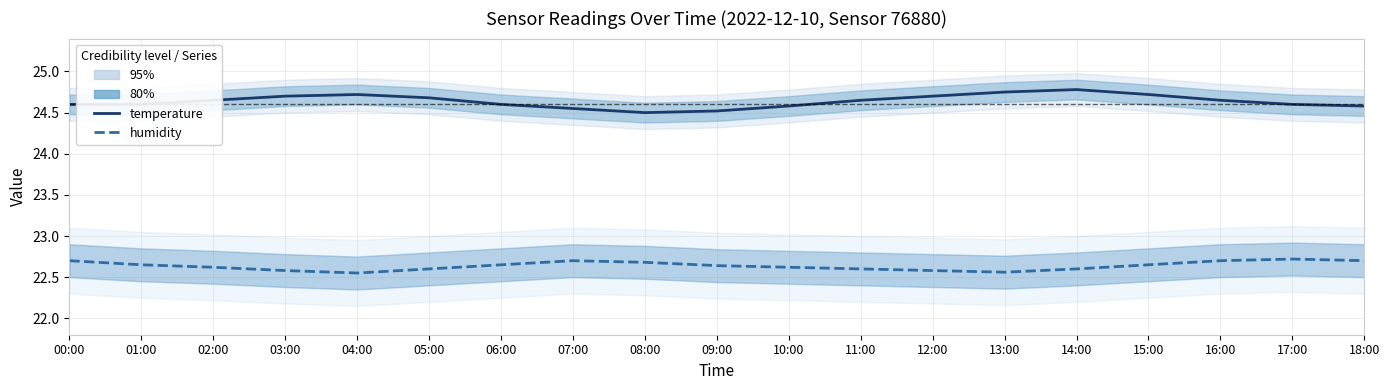

Reading right to left, list all the values displayed in this chart.

temperature: 18:00=24.6	17:00=24.6	16:00=24.6	15:00=24.7	14:00=24.8	13:00=24.8	12:00=24.7	11:00=24.6	10:00=24.6	09:00=24.5	08:00=24.5	07:00=24.6	06:00=24.6	05:00=24.7	04:00=24.7	03:00=24.7	02:00=24.6	01:00=24.6	00:00=24.6
humidity: 18:00=22.7	17:00=22.7	16:00=22.7	15:00=22.6	14:00=22.6	13:00=22.6	12:00=22.6	11:00=22.6	10:00=22.6	09:00=22.6	08:00=22.7	07:00=22.7	06:00=22.6	05:00=22.6	04:00=22.6	03:00=22.6	02:00=22.6	01:00=22.6	00:00=22.7